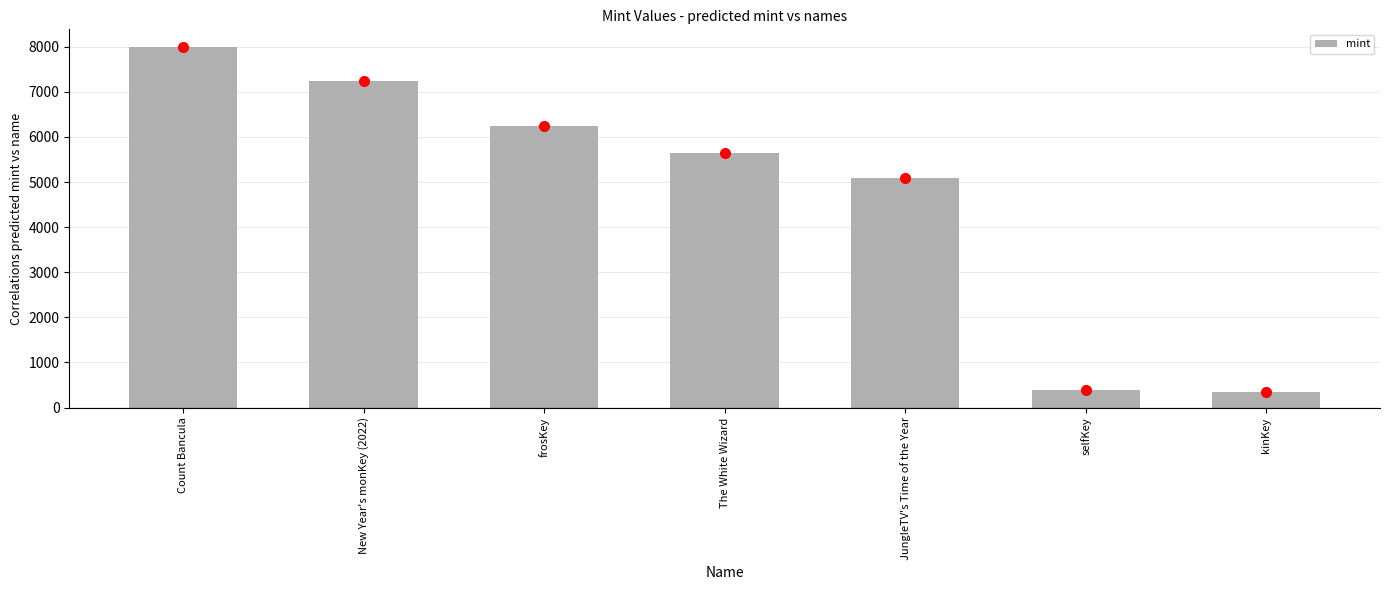

Reading right to left, extract all data points from this chart.

346	391	5100	5651	6247	7248	7987